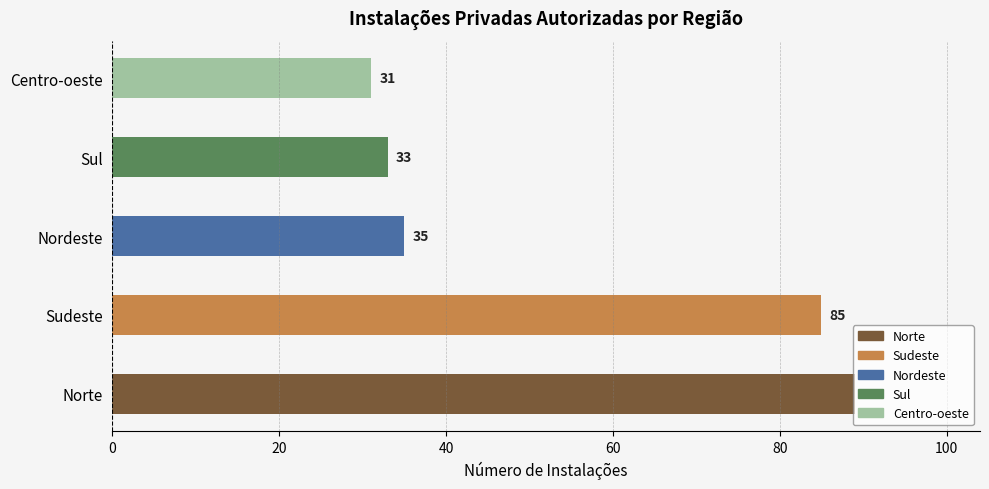

What is the average value?

55